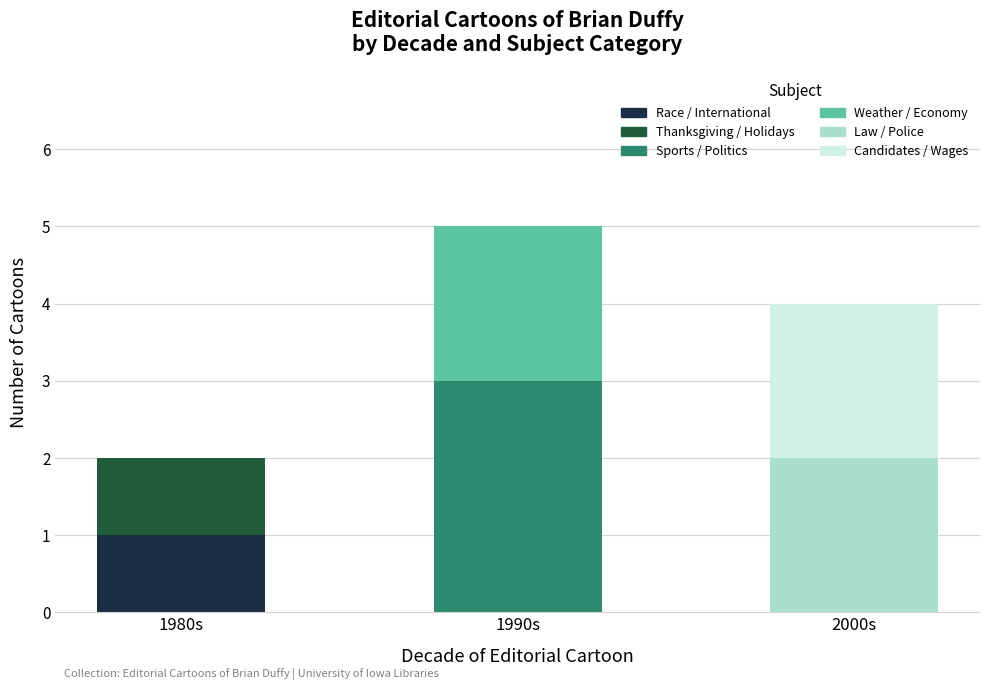

Reading left to right, what are the values for Race / International?

1980s=1	1990s=0	2000s=0